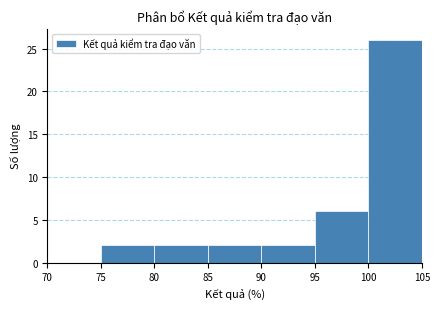

What is the height of the bar covering 90 to 95 on the x-axis? The values are not printed on the chart, so give them approximately, as read against the axis.

2